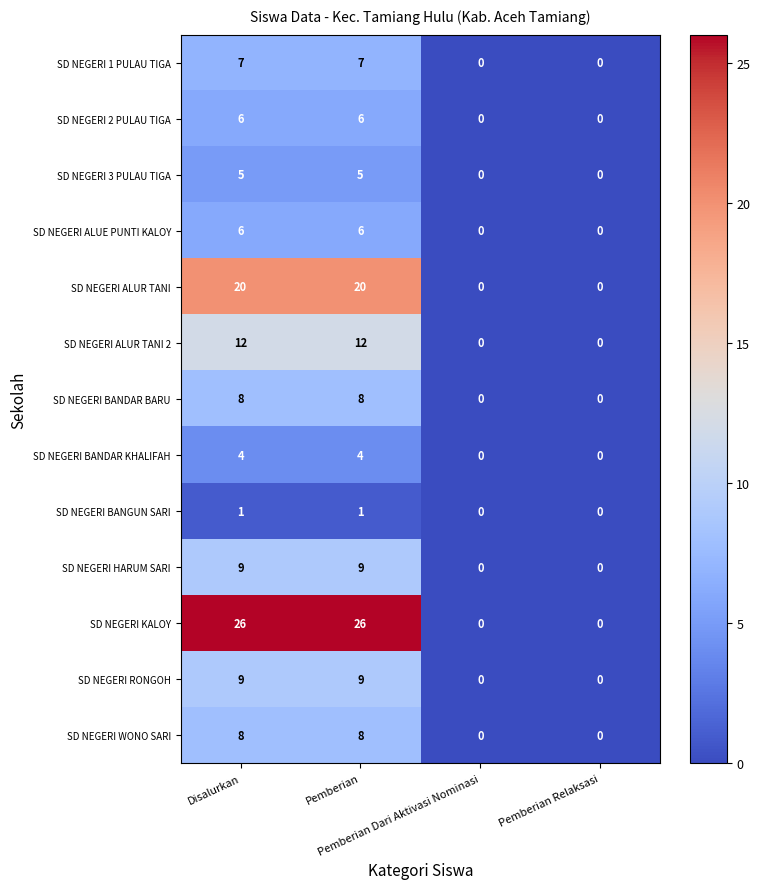

Which series has the widest spread of values?

SD NEGERI KALOY